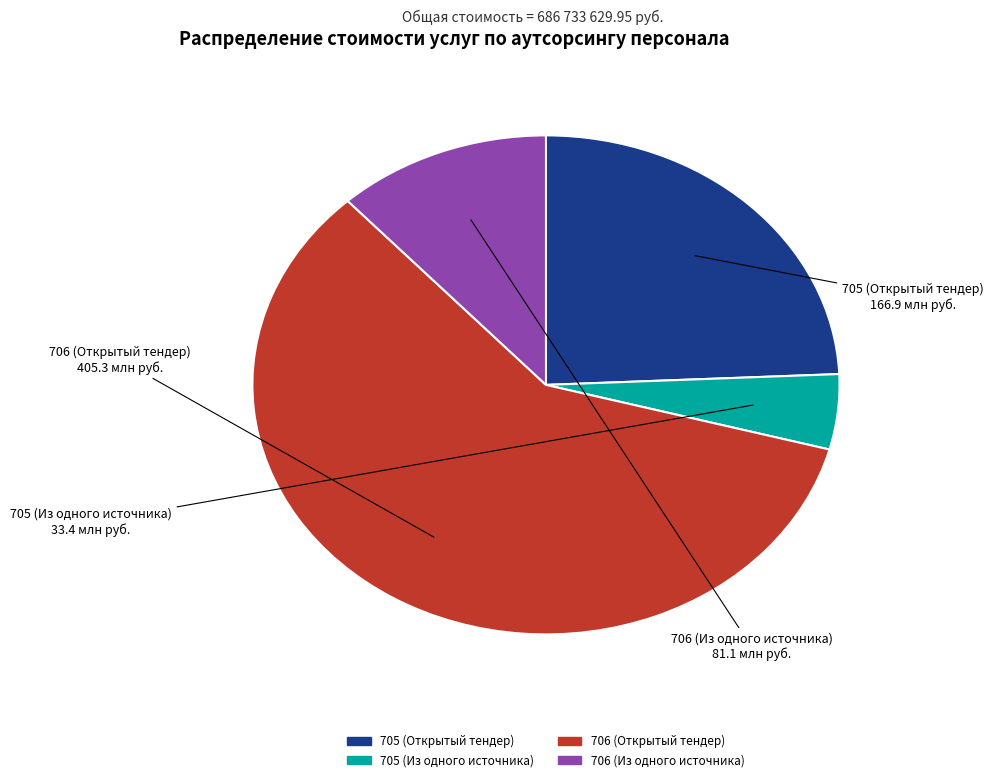

Is the sum of 705 (Открытый тендер) and 706 (Открытый тендер) greater than half?

Yes